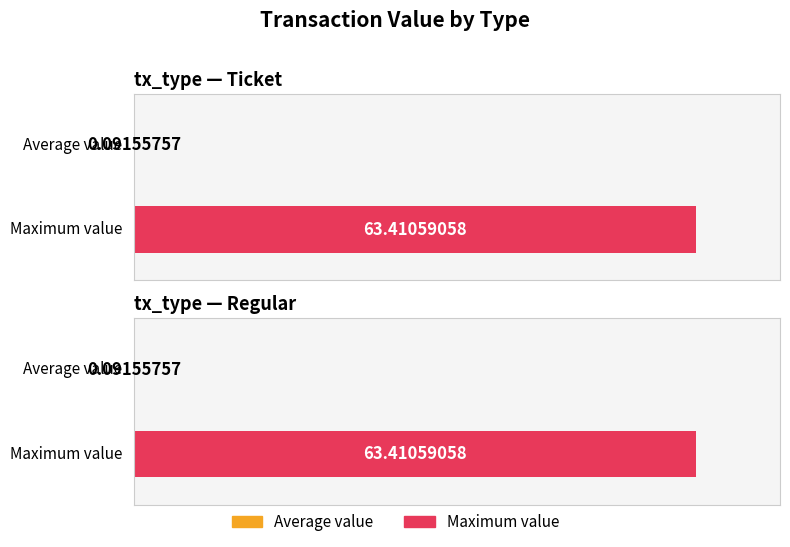

What is the value of the Average value (io_index=0) bar at the 9th from the left?

0.1